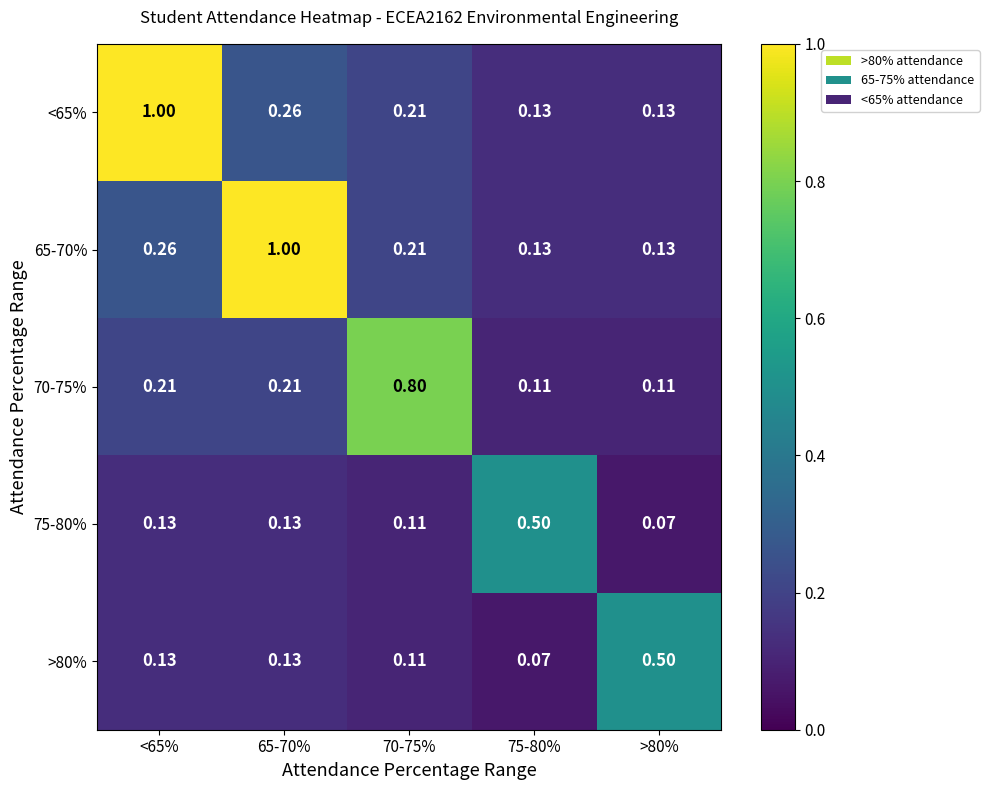

Is the value of 65-70% at <65% greater than the value of 75-80% at 65-70%?

Yes